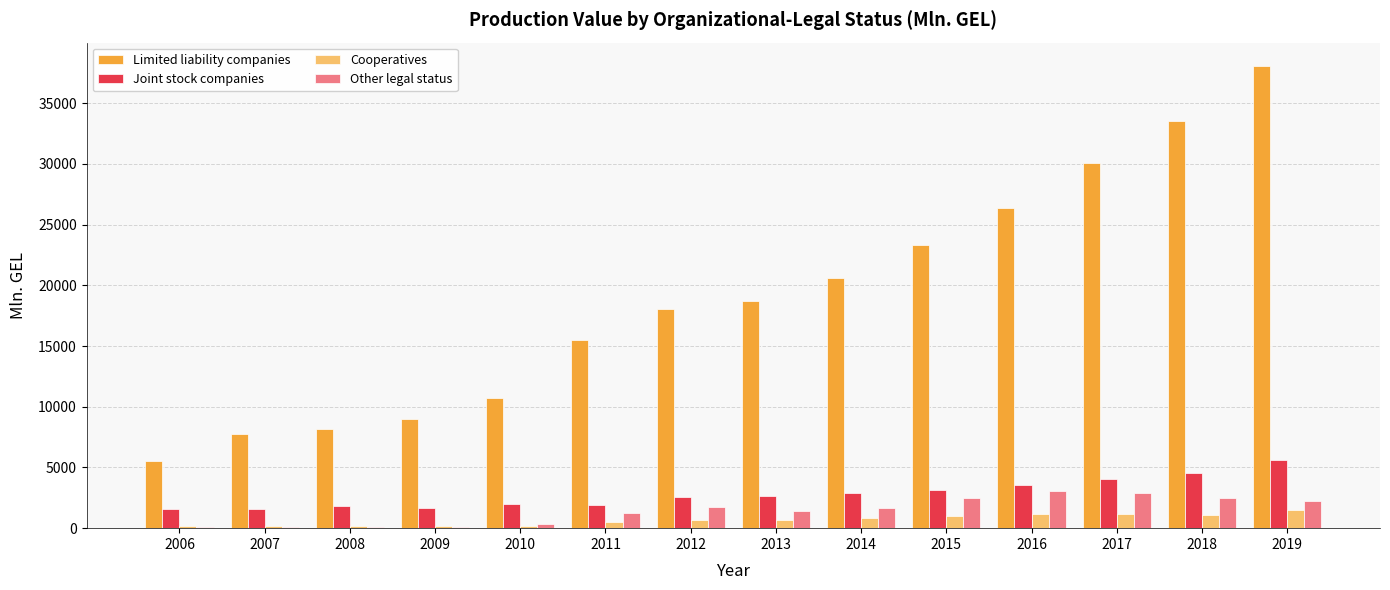

What is the total value across all series at 2008?

10222.7